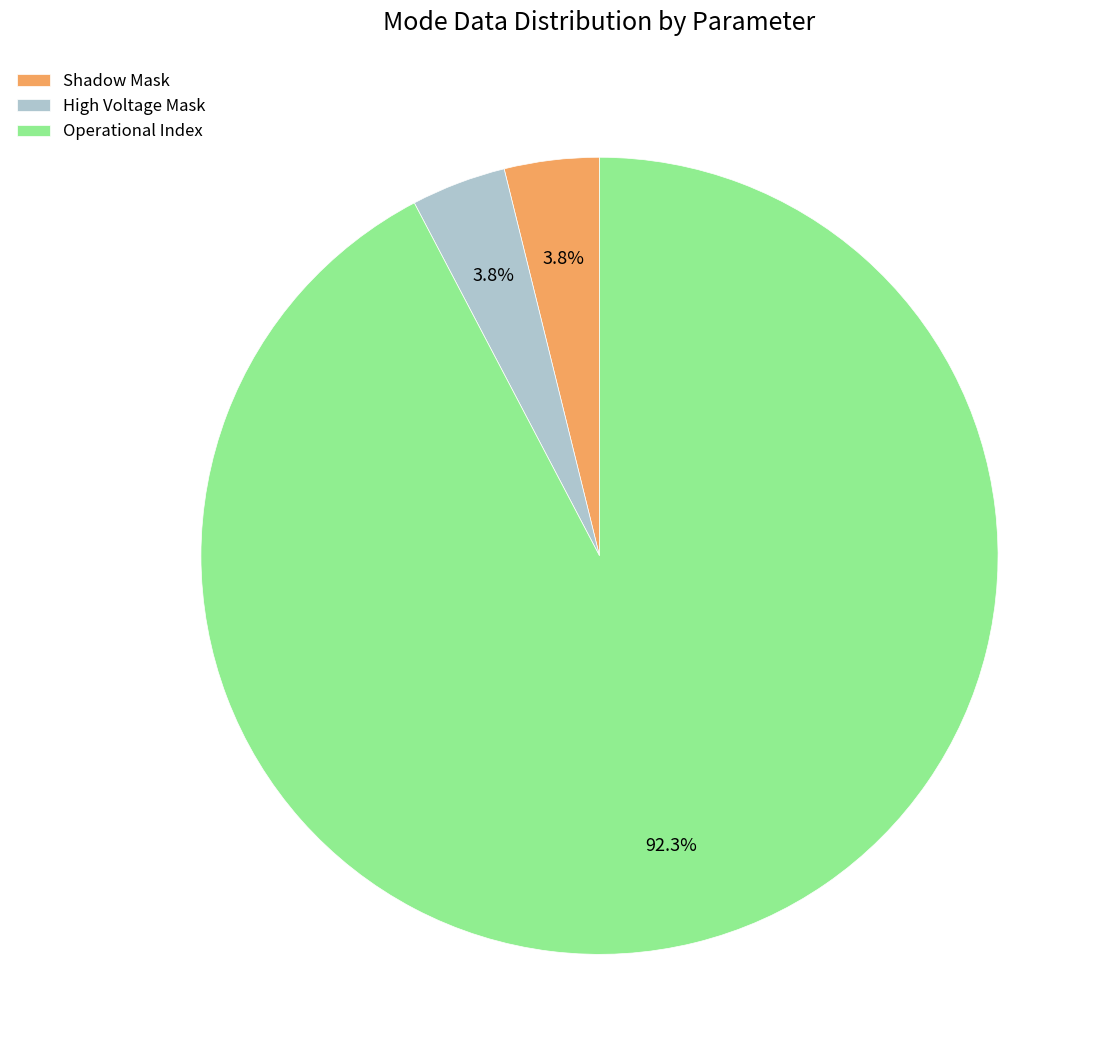

Is there any slice that represents more than half of the pie?

Yes